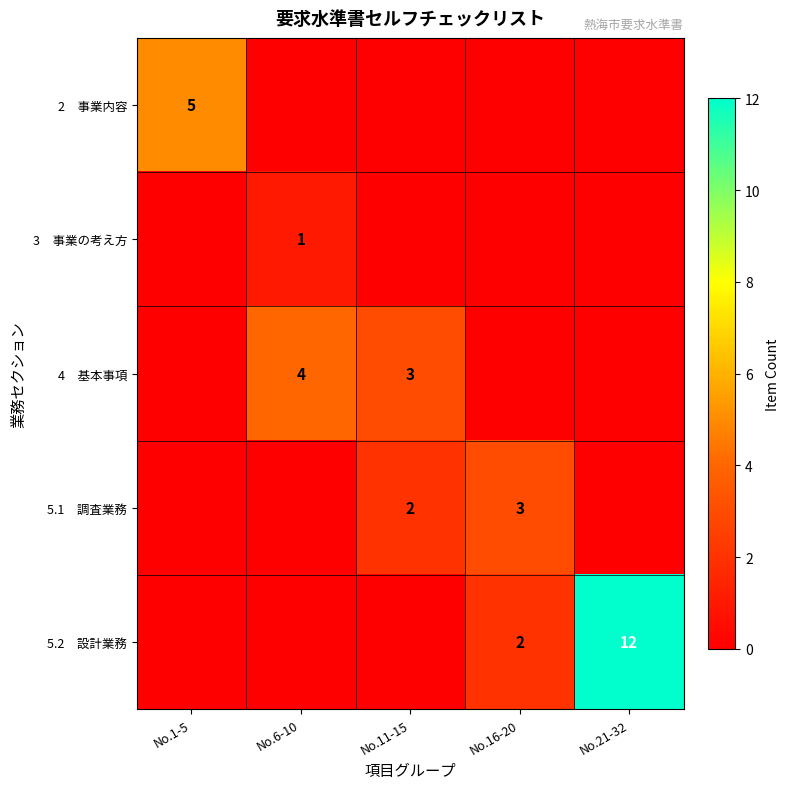

At which label is 5.2 設計業務 closest to 6?

No.16-20